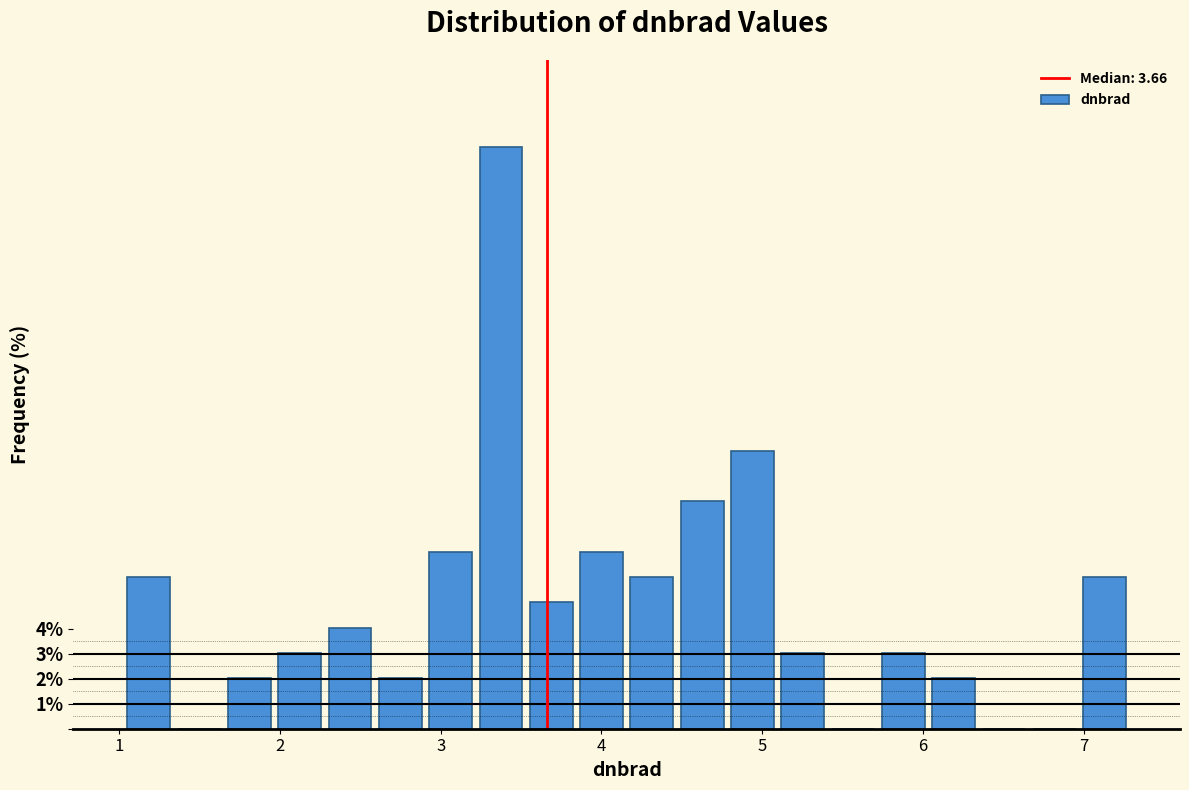

Read against the x-axis, roughly where is the centre of the tallest bar?

3.4